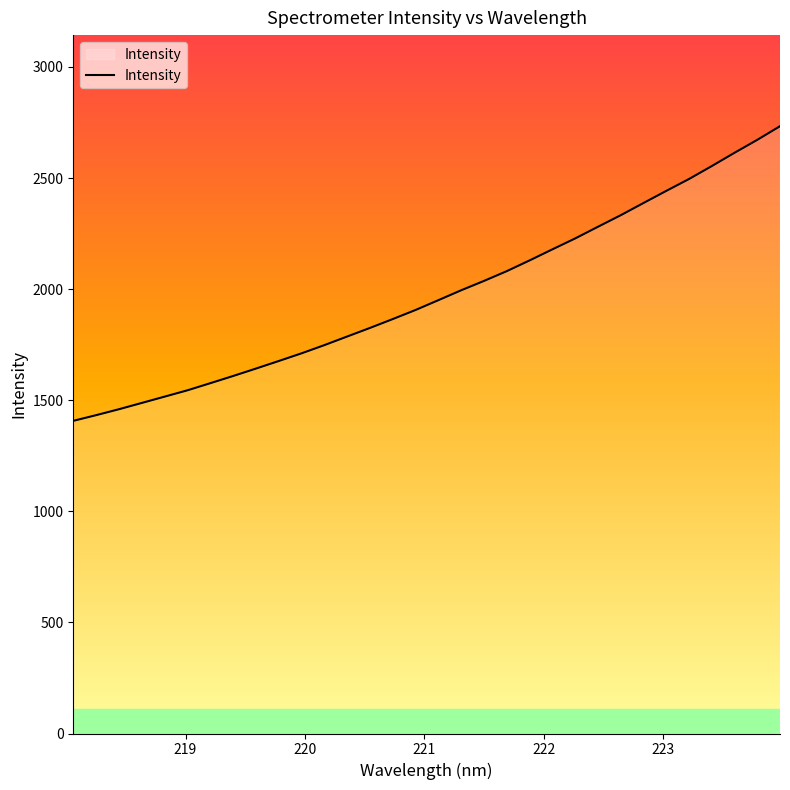

What is the minimum value shown in the chart?

1407.3